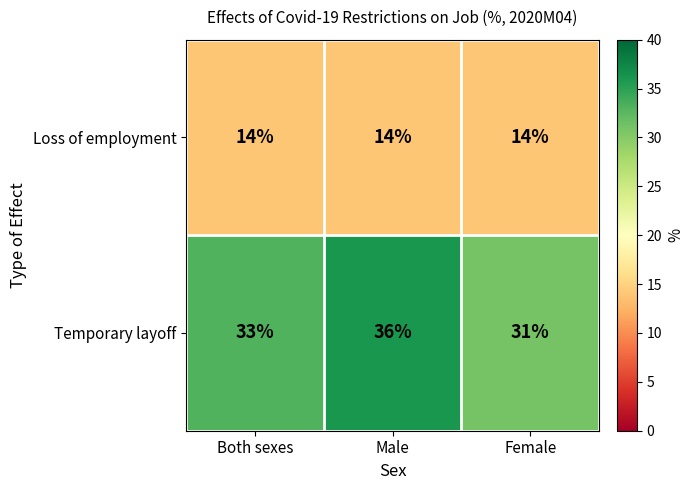

What is the spread (max minus min) of values at Both sexes?

19